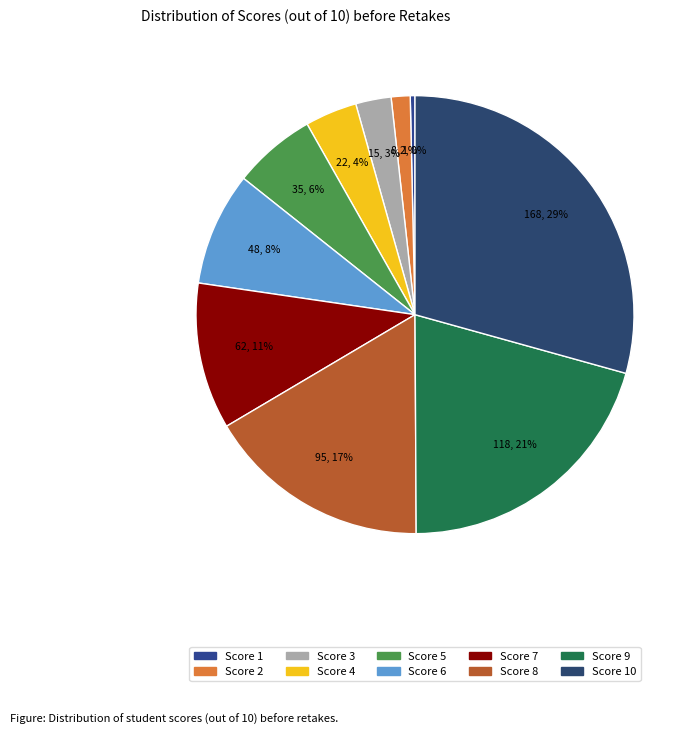

How many slices are in this pie chart?

10